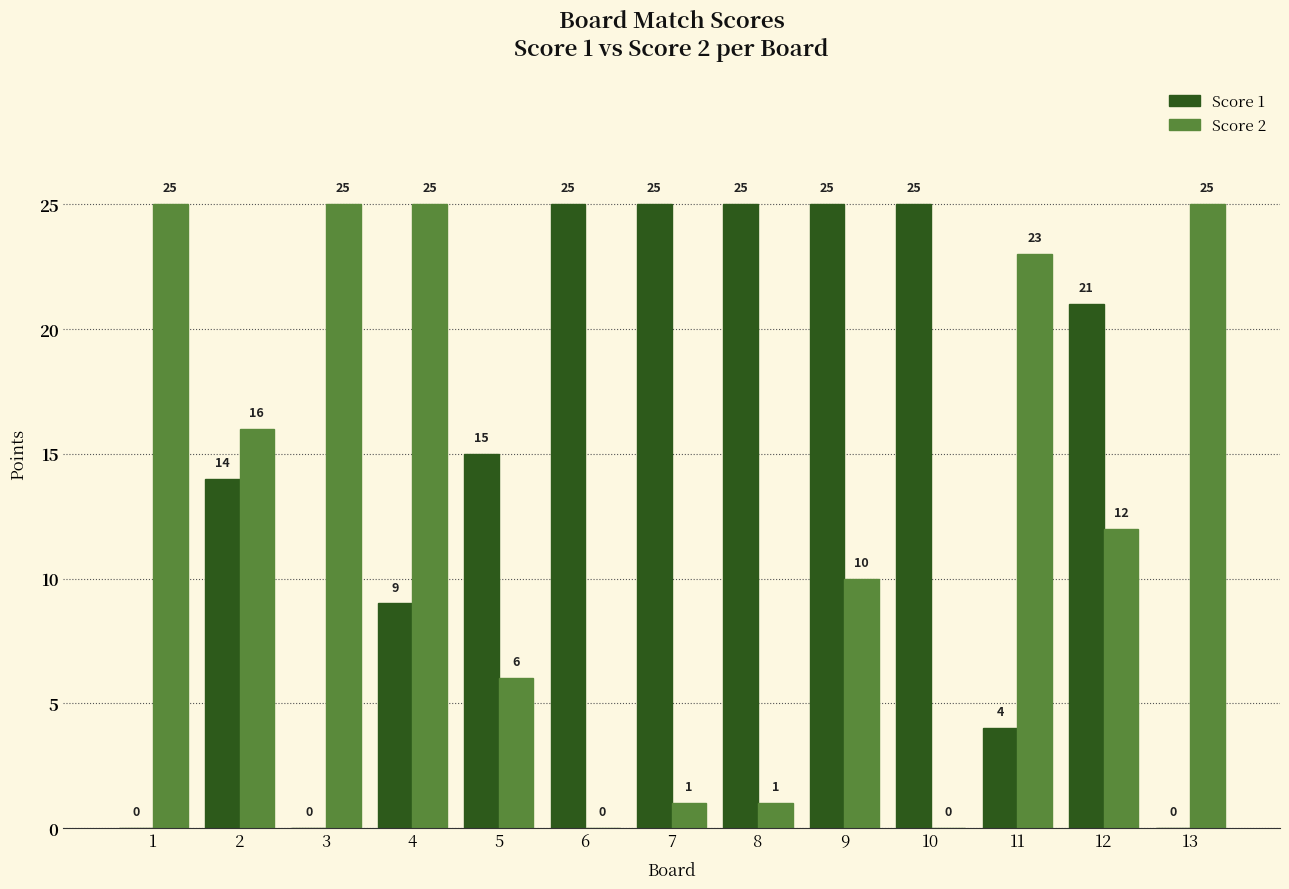

Reading left to right, extract all data points from this chart.

Score 1: 1=0	2=14	3=0	4=9	5=15	6=25	7=25	8=25	9=25	10=25	11=4	12=21	13=0
Score 2: 1=25	2=16	3=25	4=25	5=6	6=0	7=1	8=1	9=10	10=0	11=23	12=12	13=25